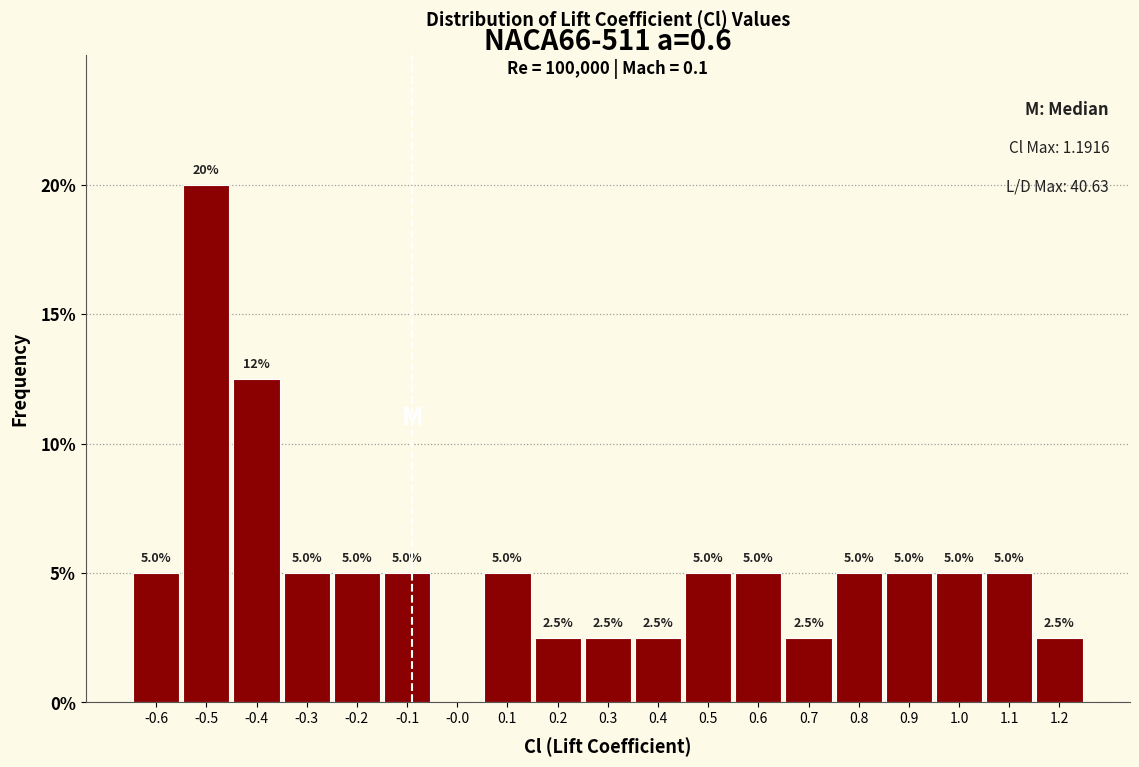

Which range on the x-axis has the tallest bar?

-0.55 to -0.45